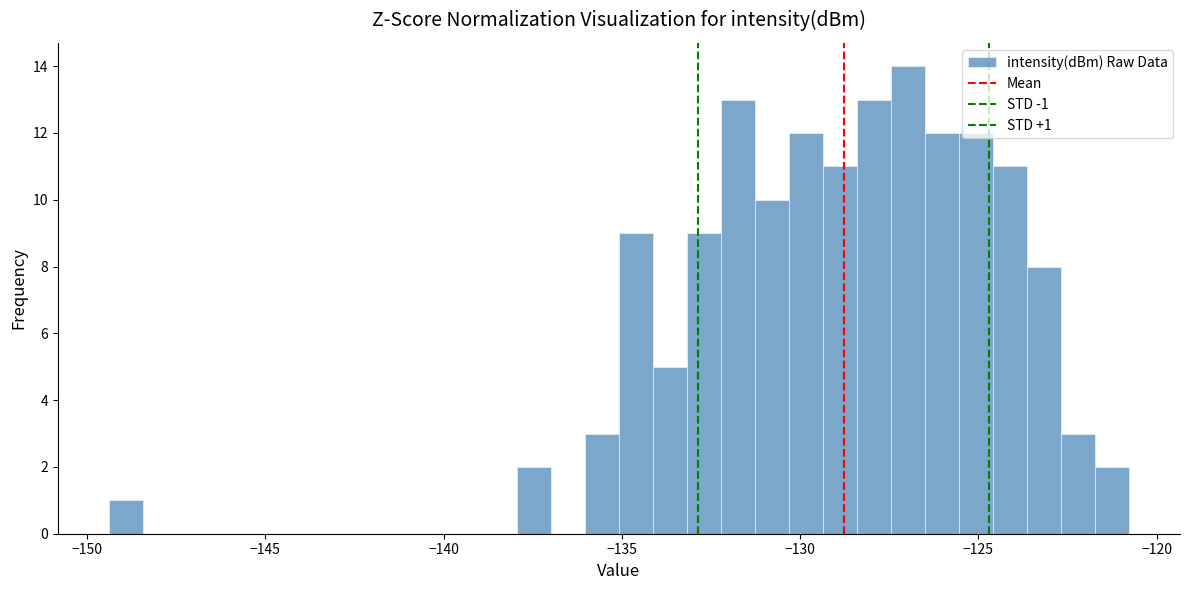

Read against the x-axis, roughly where is the centre of the tallest bar?

-127.0